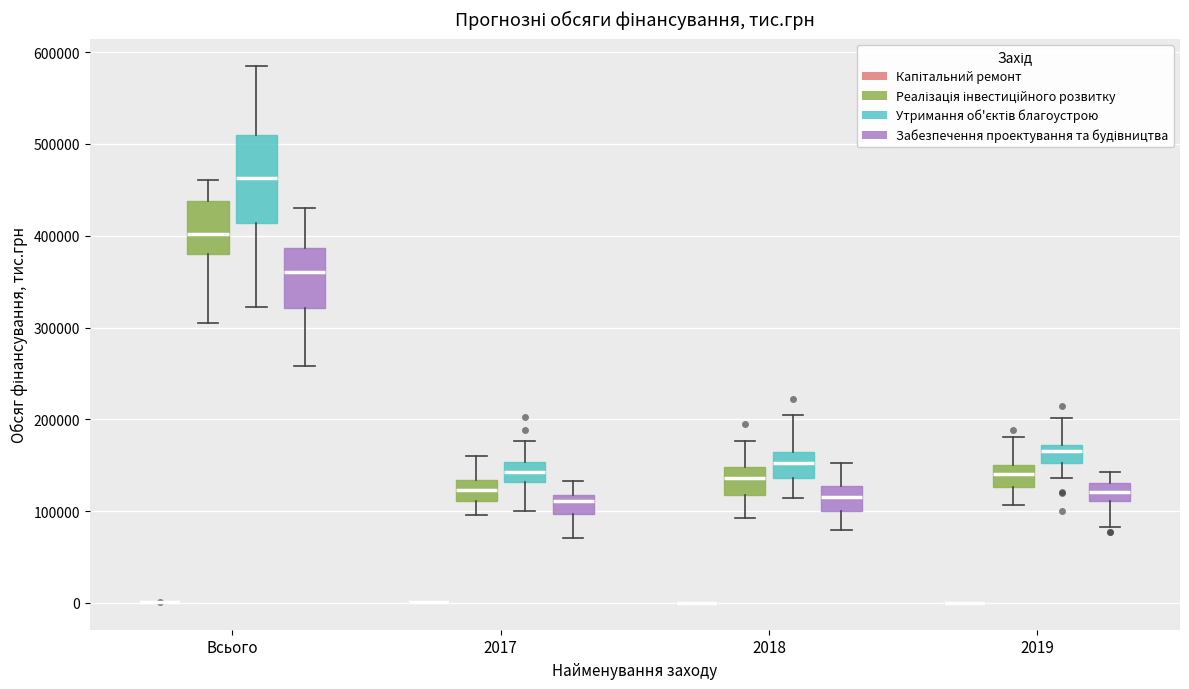

Reading left to right, read every box against the y-axis: the position of its median line, the range the box covers, and the ends of its whiskers. The values are not printed on the chart, so give them approximately, as read against the axis.

Всього (Капітальний ремонт): box collapsed to a line at 0, whiskers 0 to 0
Всього (Реалізація інвестиційного розвитку): median 400000, box 380000 to 440000, whiskers 300000 to 460000
Всього (Утримання об'єктів благоустрою): median 460000, box 410000 to 510000, whiskers 320000 to 590000
Всього (Забезпечення проектування та будівництва): median 360000, box 320000 to 390000, whiskers 260000 to 430000
2017 (Капітальний ремонт): box collapsed to a line at 0, whiskers 0 to 0
2017 (Реалізація інвестиційного розвитку): median 120000, box 110000 to 130000, whiskers 100000 to 160000
2017 (Утримання об'єктів благоустрою): median 140000, box 130000 to 150000, whiskers 100000 to 180000
2017 (Забезпечення проектування та будівництва): median 110000, box 100000 to 120000, whiskers 70000 to 130000
2018 (Капітальний ремонт): box collapsed to a line at 0, whiskers 0 to 0
2018 (Реалізація інвестиційного розвитку): median 140000, box 120000 to 150000, whiskers 90000 to 180000
2018 (Утримання об'єктів благоустрою): median 150000, box 140000 to 160000, whiskers 110000 to 200000
2018 (Забезпечення проектування та будівництва): median 120000, box 100000 to 130000, whiskers 80000 to 150000
2019 (Капітальний ремонт): box collapsed to a line at 0, whiskers 0 to 0
2019 (Реалізація інвестиційного розвитку): median 140000, box 130000 to 150000, whiskers 110000 to 180000
2019 (Утримання об'єктів благоустрою): median 170000 (just below the box's upper edge), box 150000 to 170000, whiskers 140000 to 200000
2019 (Забезпечення проектування та будівництва): median 120000, box 110000 to 130000, whiskers 80000 to 140000